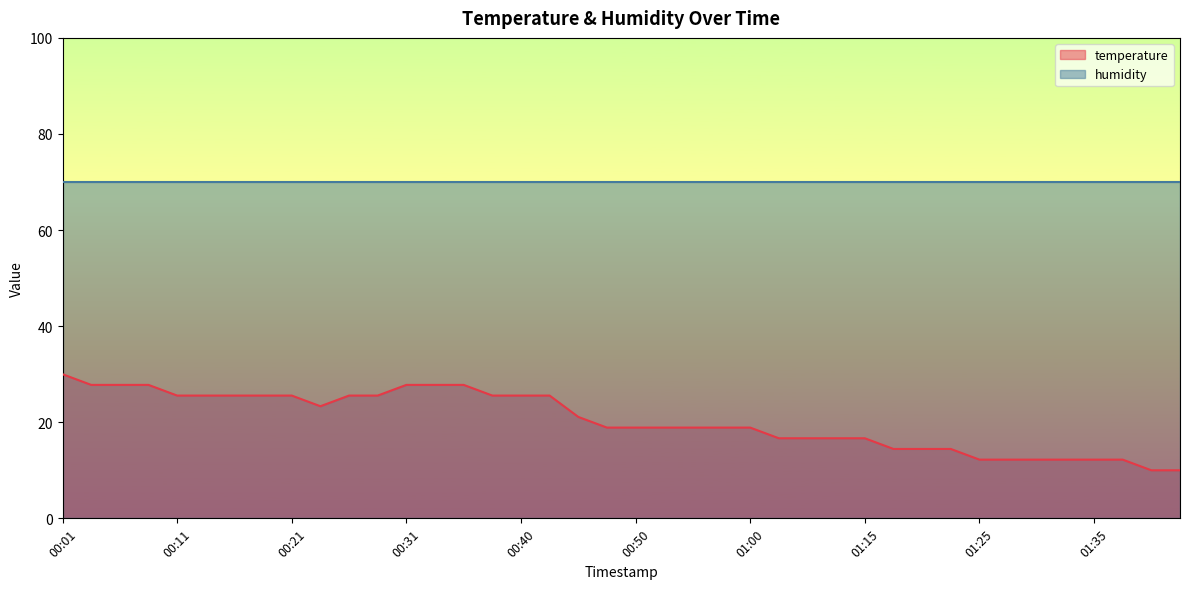

Where does the data first go above 18?

00:01